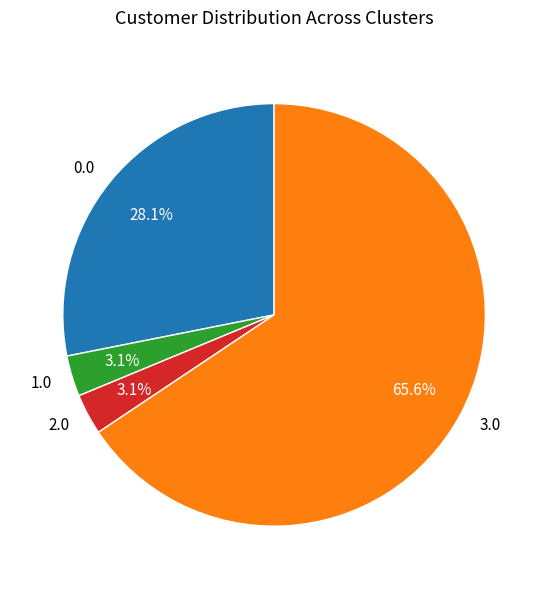

Which category has the biggest portion of the pie?

3.0